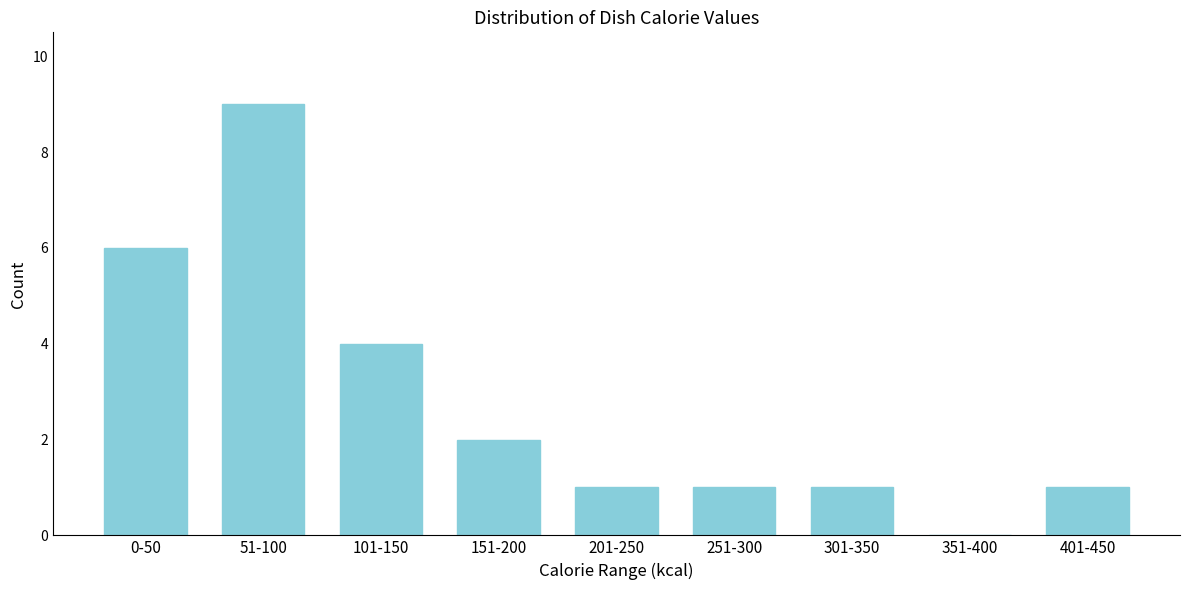

Reading right to left, transcribe all the data shown in this chart.

401-450=1	351-400=0	301-350=1	251-300=1	201-250=1	151-200=2	101-150=4	51-100=9	0-50=6